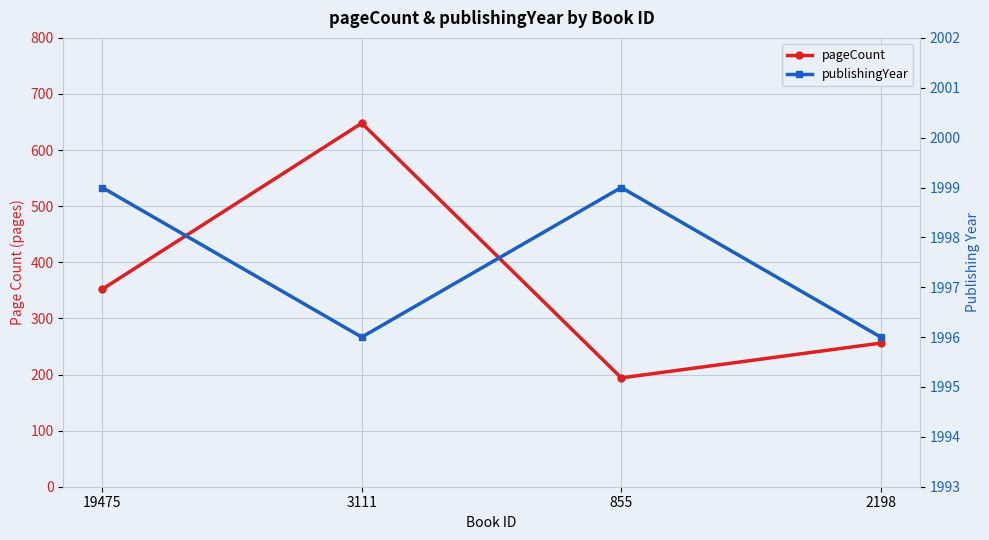

Does the chart display data point markers on the line(s)?

Yes